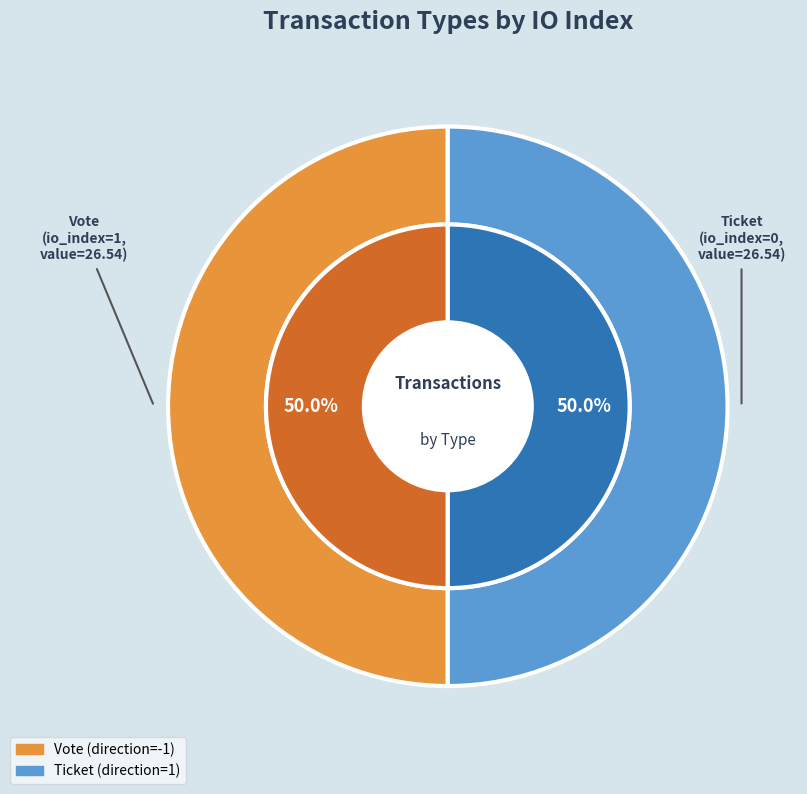

Rank the categories by value from highest to lowest.

Vote (io_index=1), Ticket (io_index=0)